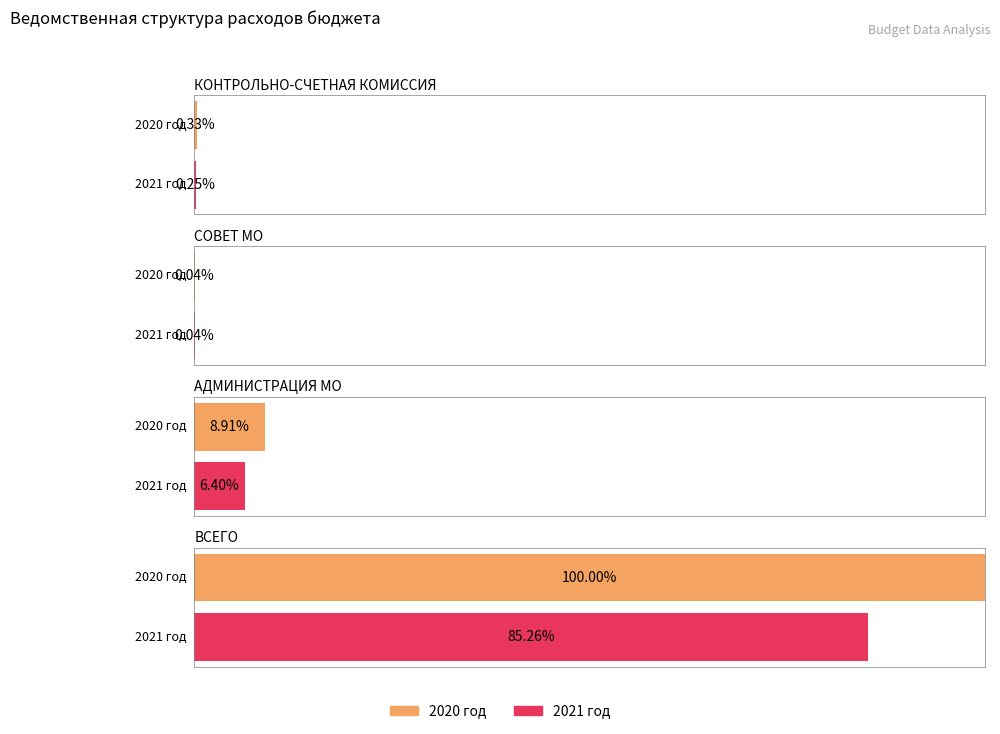

Where does the 2021 год series first go above 269067916?

ВСЕГО